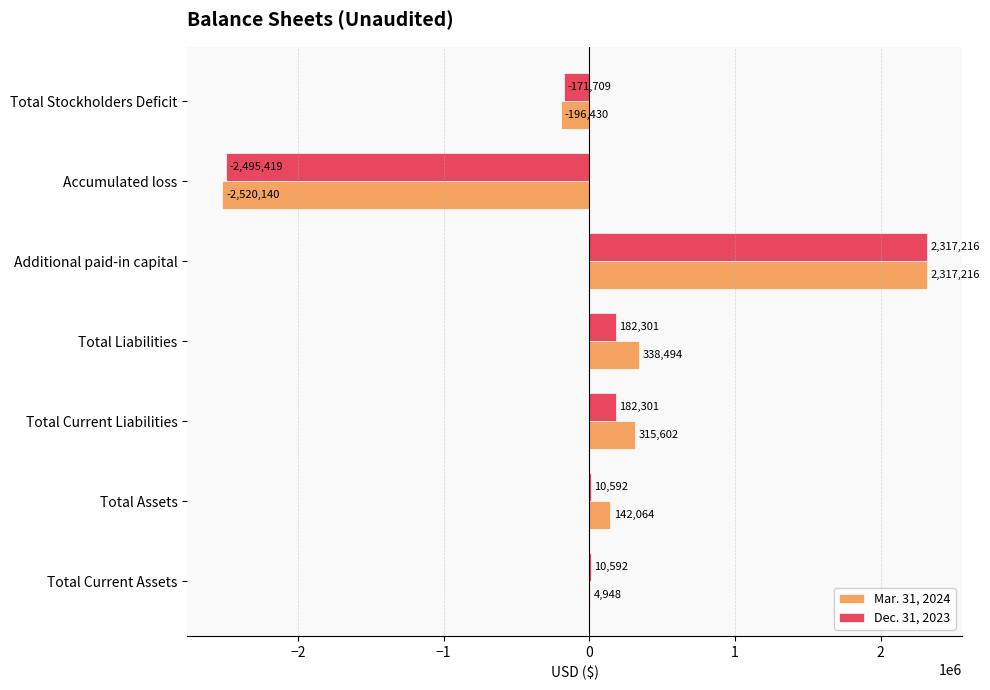

At which category is the sum across all series the highest?

Additional paid-in capital